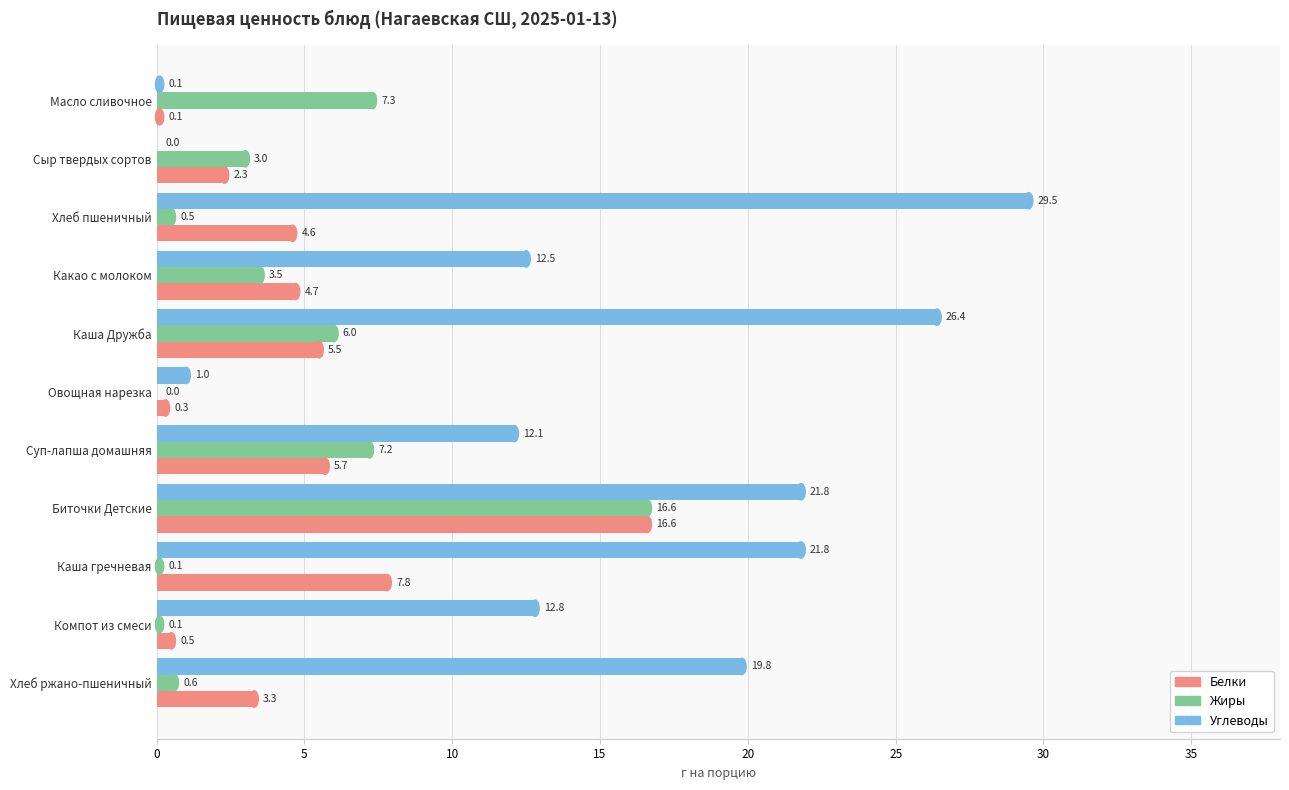

What is the total value across all series at Компот из смеси?

13.4